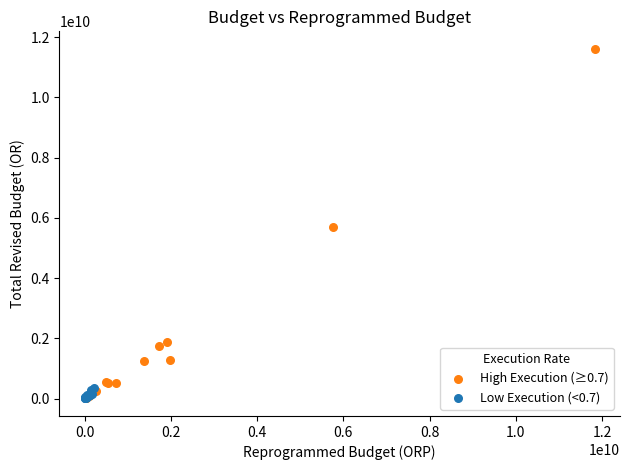

Which series reaches the maximum Y coordinate?

High Execution (≥0.7)